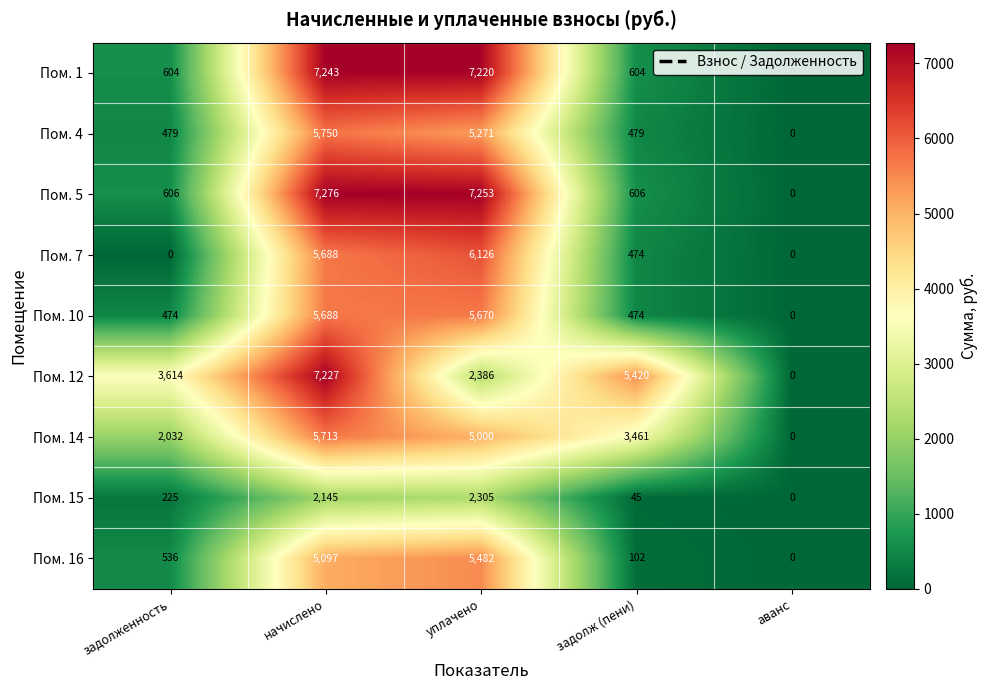

Rank the series by their maximum value, from lowest to highest.

Пом. 15, Пом. 16, Пом. 10, Пом. 14, Пом. 4, Пом. 7, Пом. 12, Пом. 1, Пом. 5